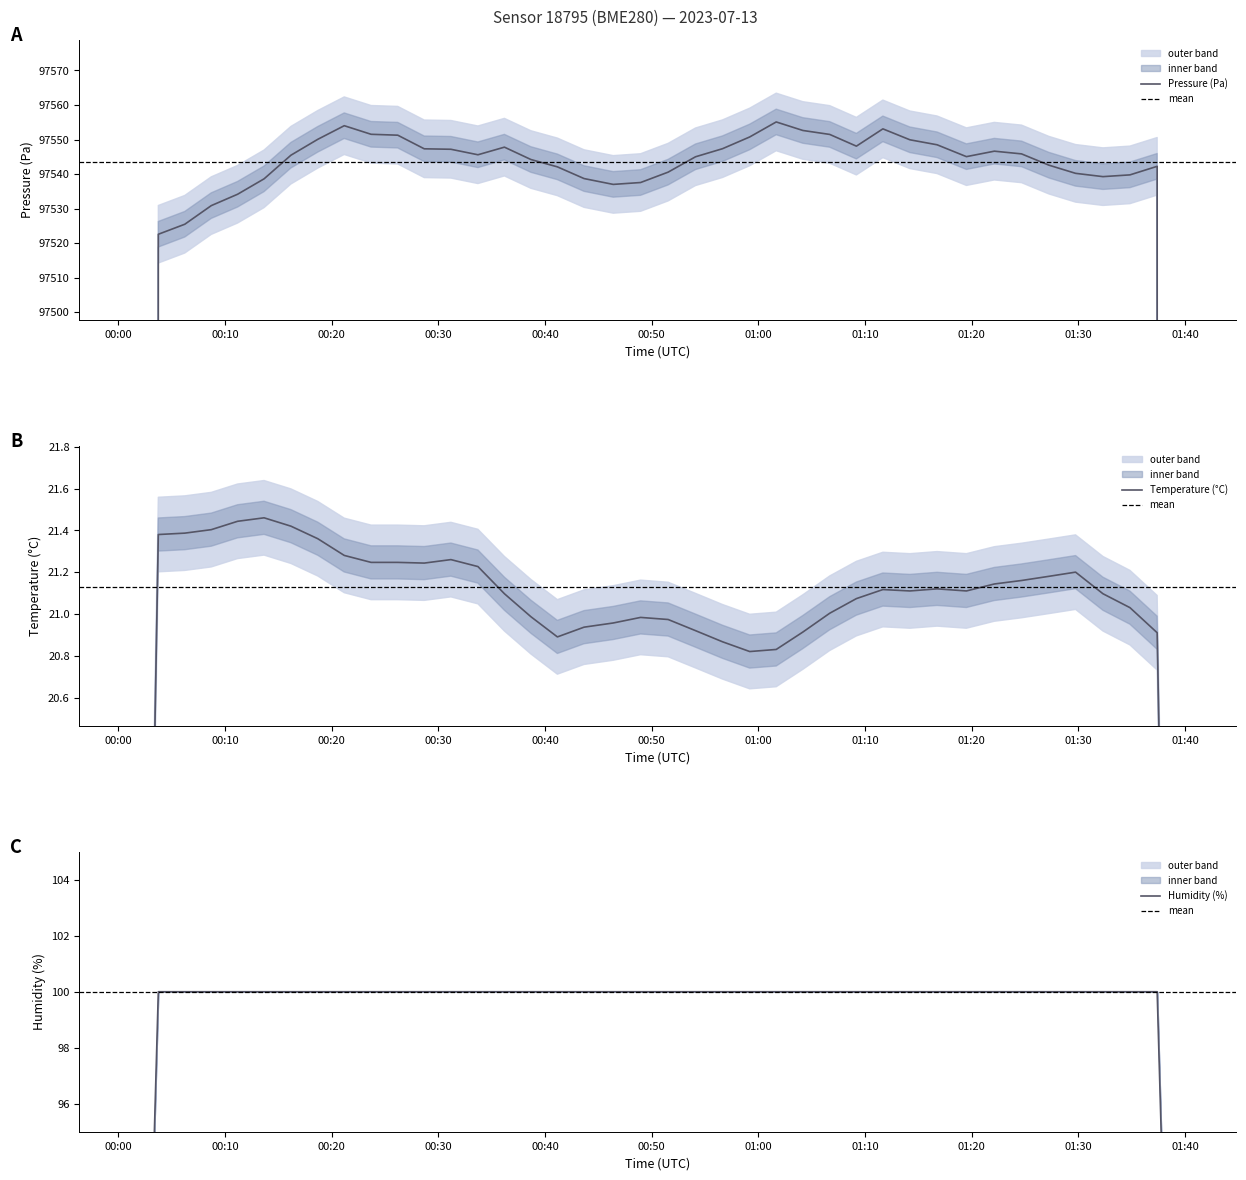

What is the value of the pressure point at the 22nd from the left?

97548.4